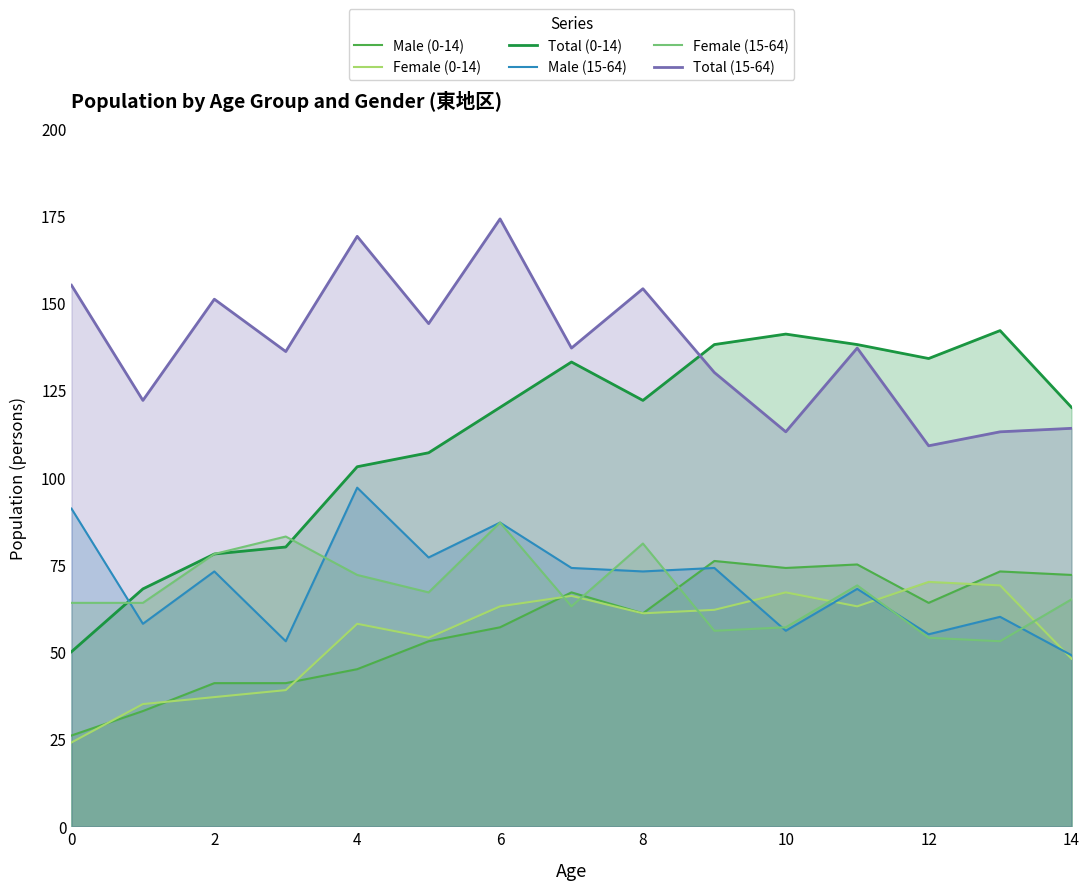

What are all the series names shown in the legend?

Male (0-14), Female (0-14), Total (0-14), Male (15-64), Female (15-64), Total (15-64)